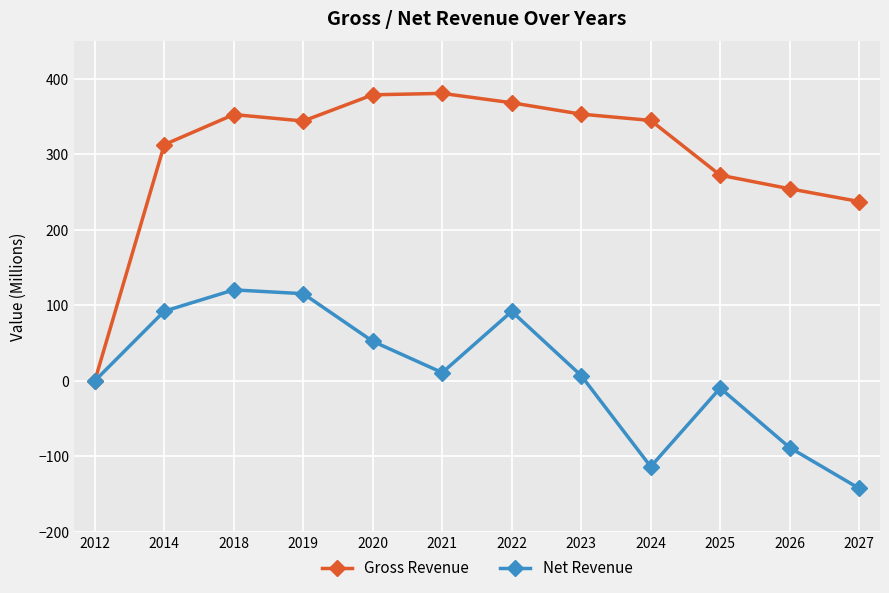

True or false: Net Revenue has a value of 6.9 at 2023.

True